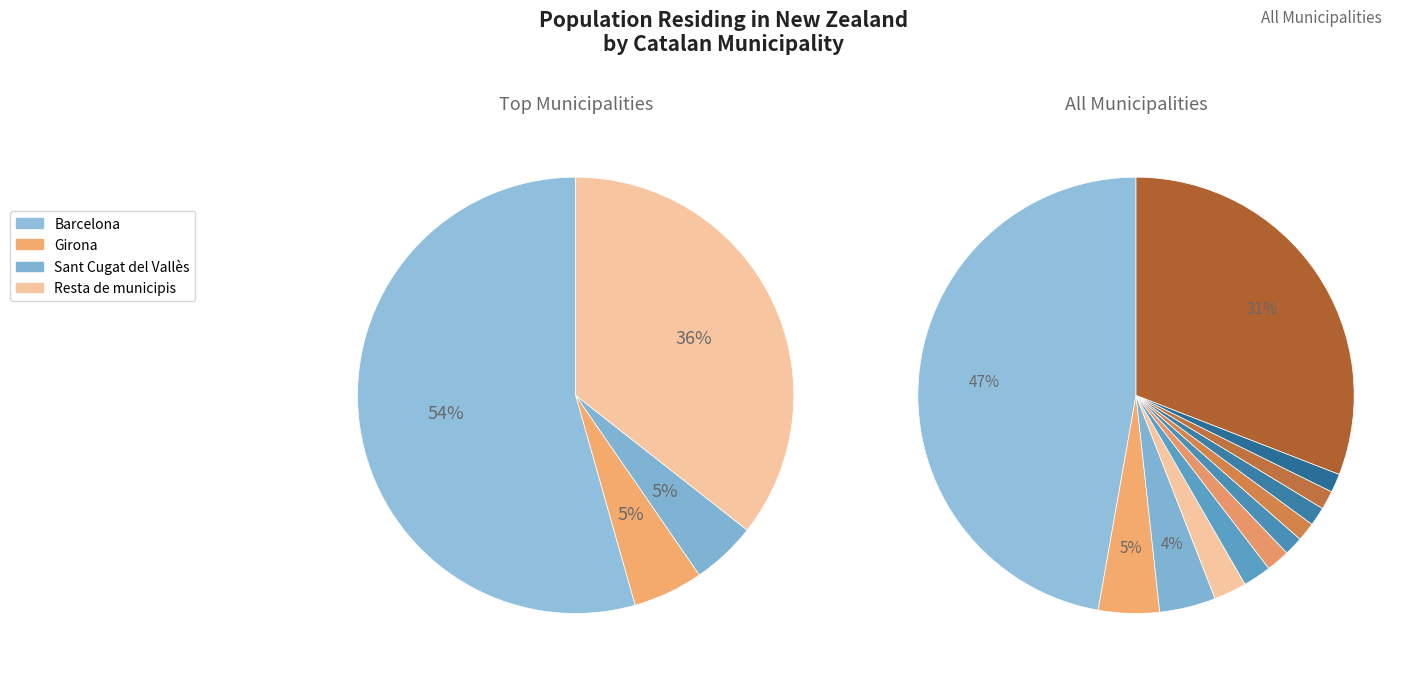

How many segments does this pie chart have?

12